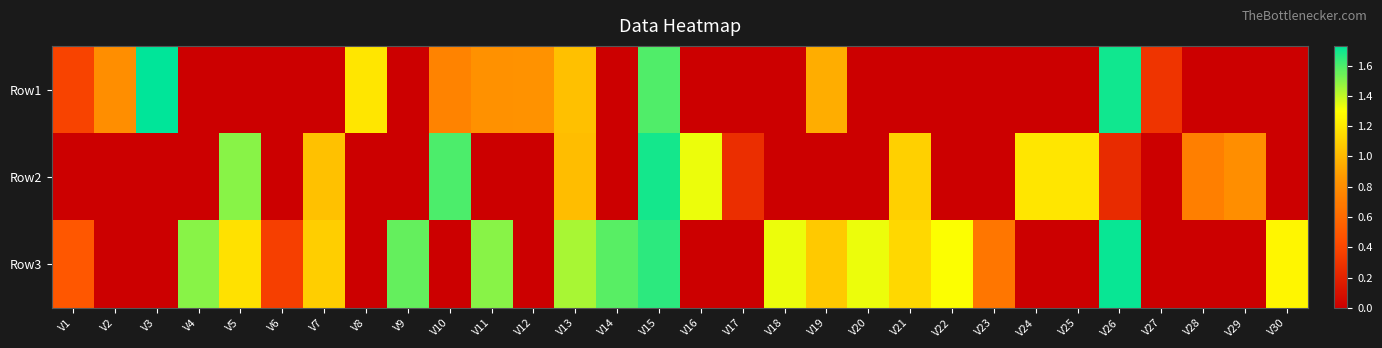

Count the number of data series in this chart.

3